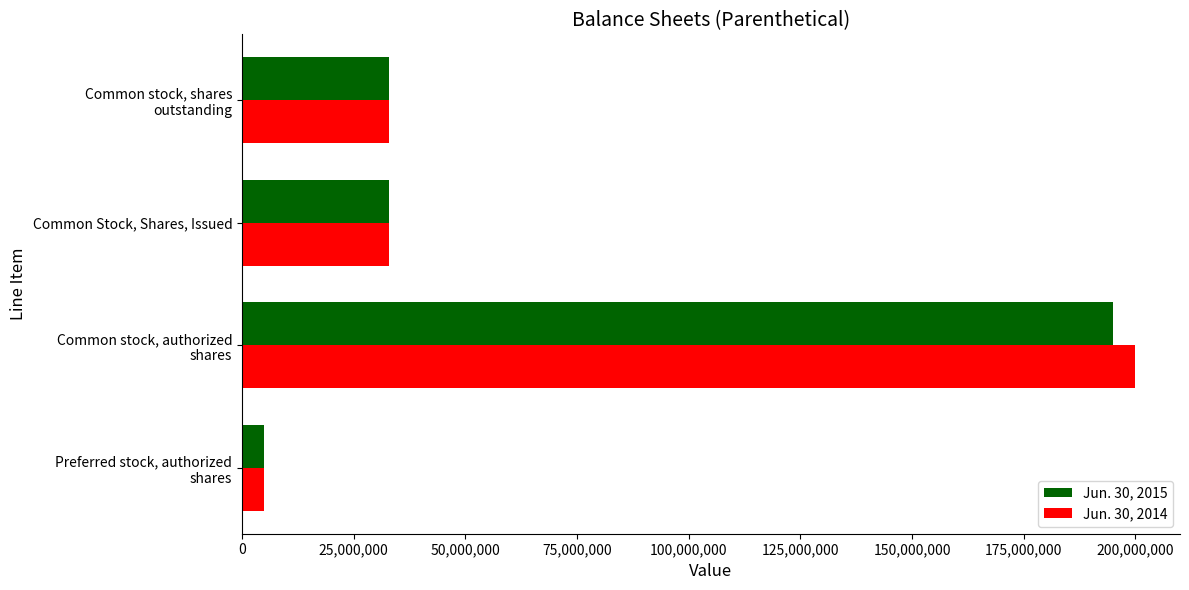

What is the difference between the maximum and minimum values in the Jun. 30, 2015 series?

190000000